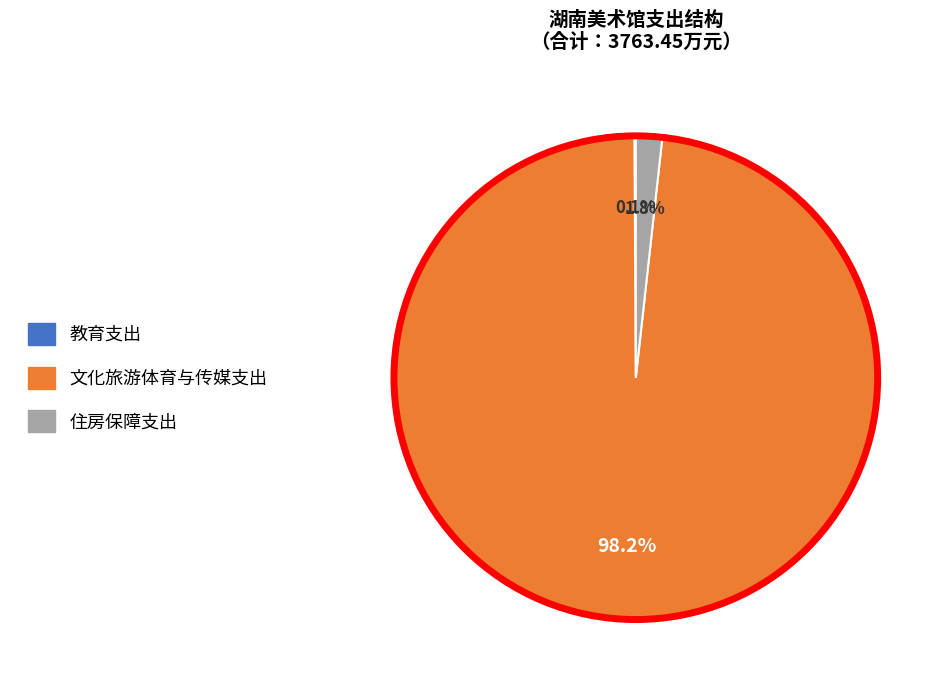

Which category has the biggest portion of the pie?

文化旅游体育与传媒支出